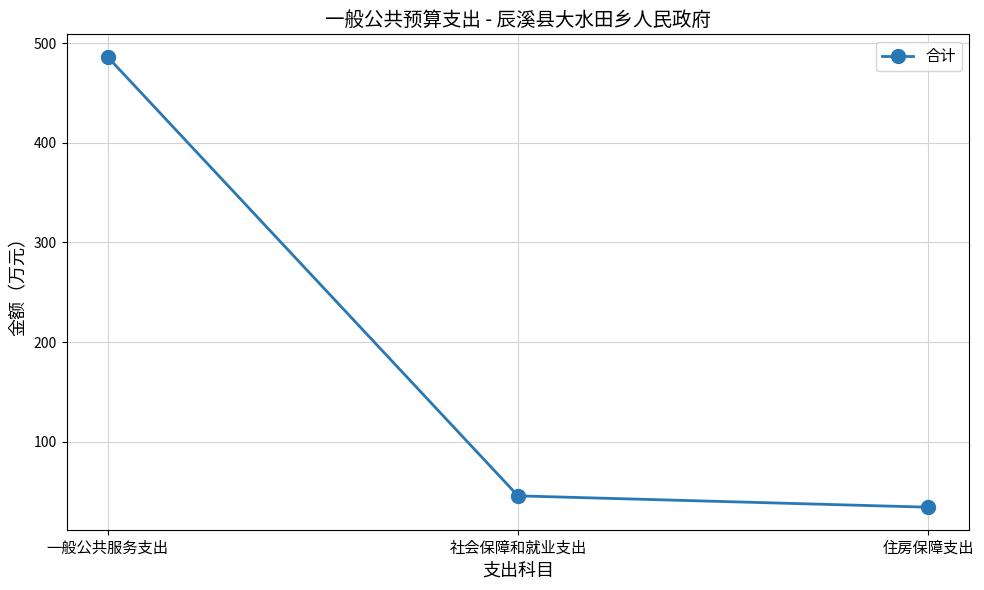

At which label does the data first exceed 45?

一般公共服务支出